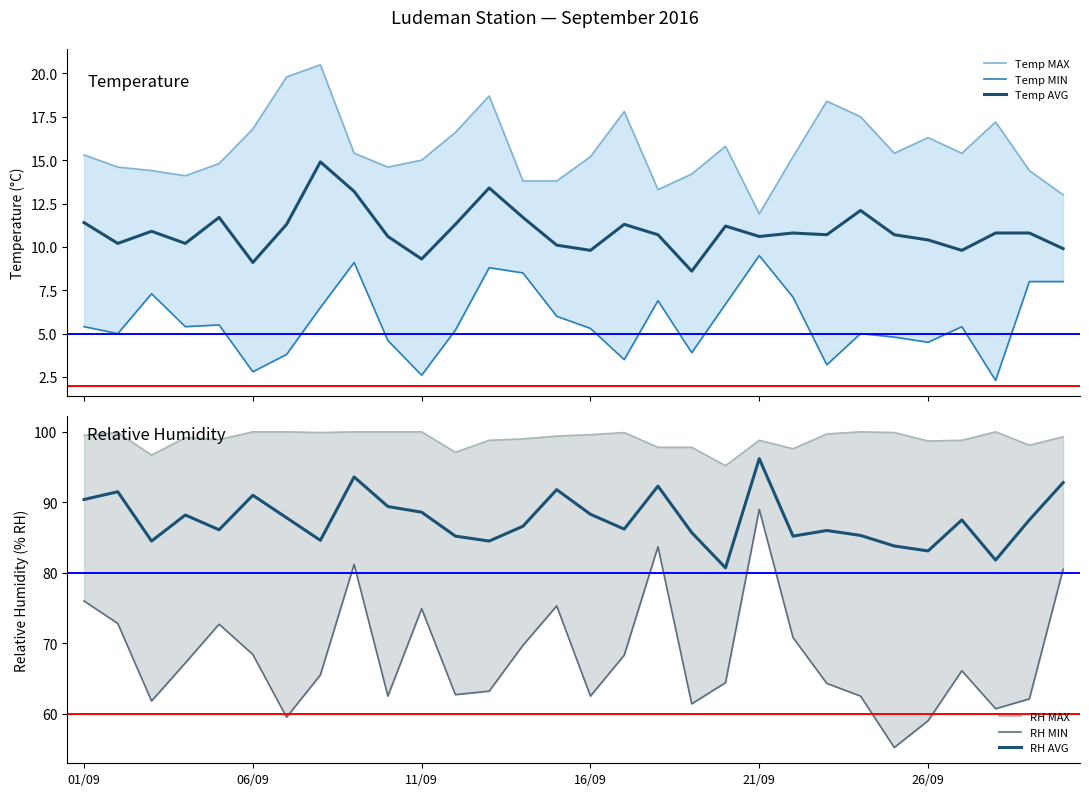

What is the minimum value for Temp AVG?

8.6